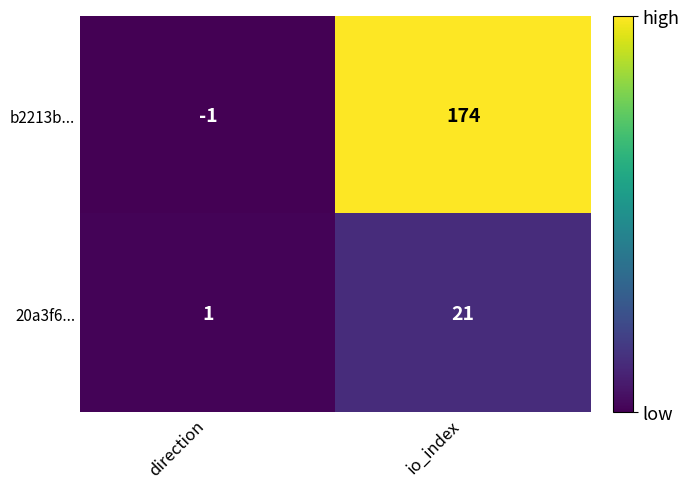

What is the sum of all 20a3f6... values?

22